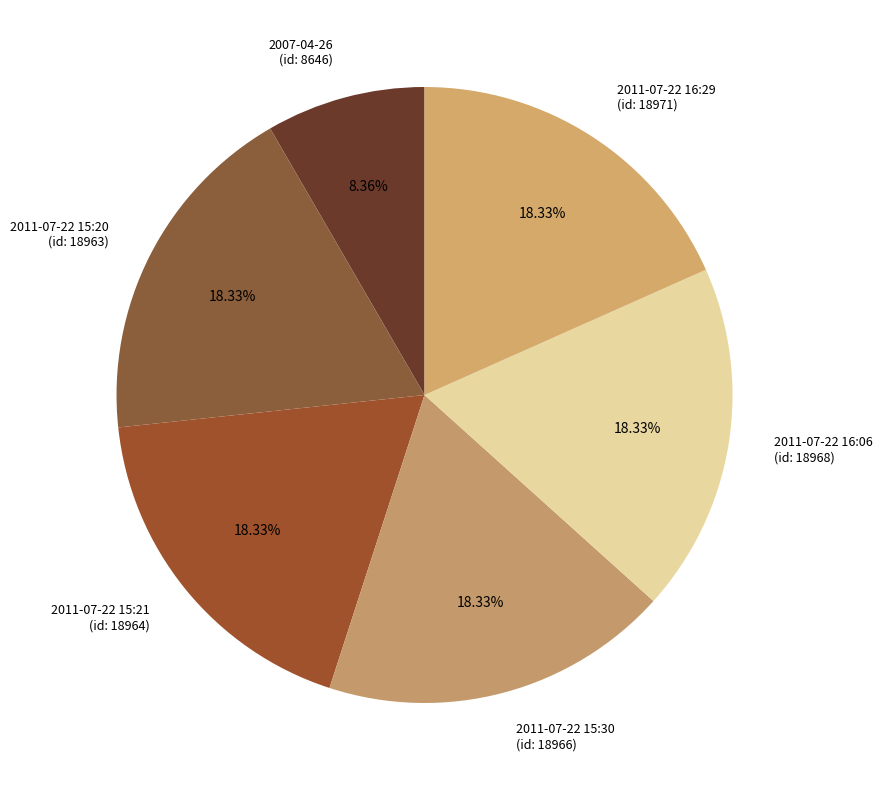

How many segments does this pie chart have?

6